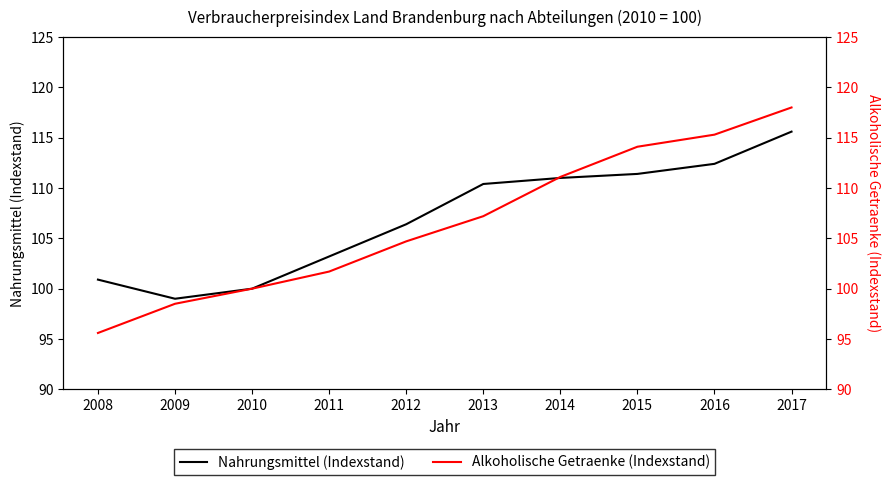

What is the value of the Nahrungsmittel (Indexstand) point at the 6th from the left?

110.4